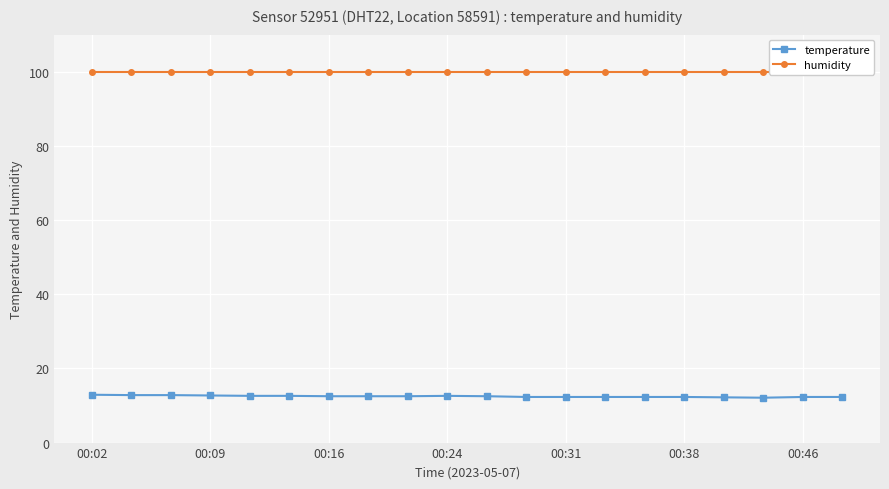

Reading left to right, list all the values displayed in this chart.

temperature: 12.9	12.8	12.8	12.7	12.6	12.6	12.5	12.5	12.5	12.6	12.5	12.3	12.3	12.3	12.3	12.3	12.2	12.1	12.3	12.3
humidity: 99.9	99.9	99.9	99.9	99.9	99.9	99.9	99.9	99.9	99.9	99.9	99.9	99.9	99.9	99.9	99.9	99.9	99.9	99.9	99.9